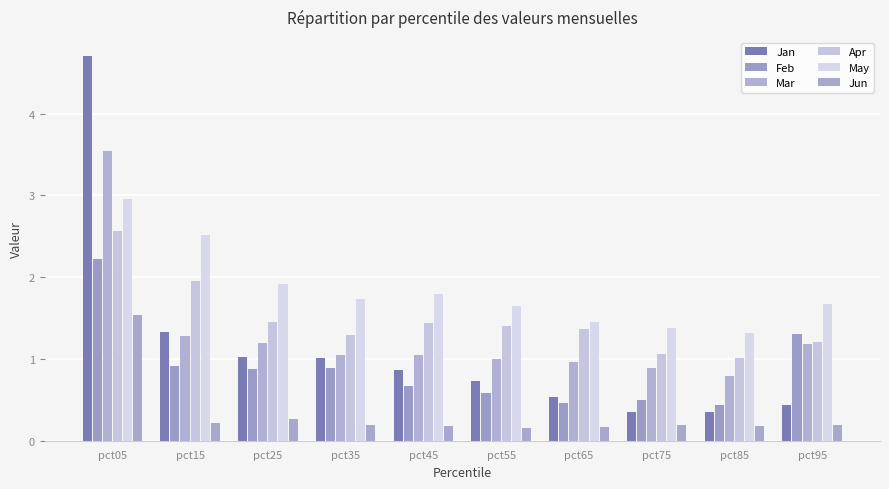

What is the total value across all series at pct85?

4.1